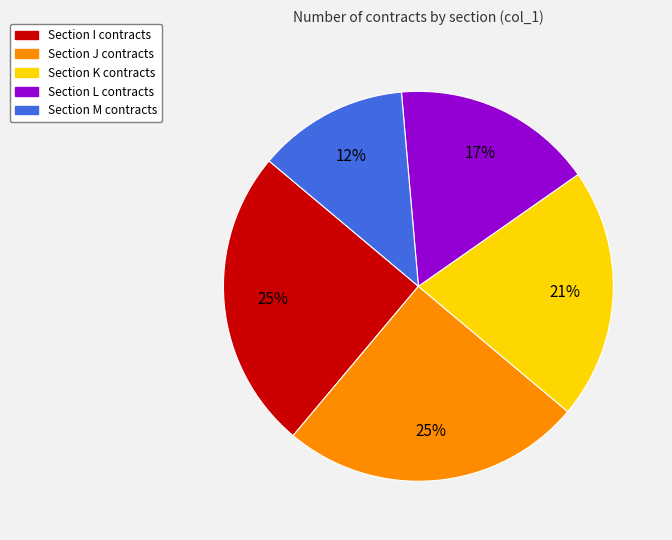

Is there a majority slice in this chart?

No